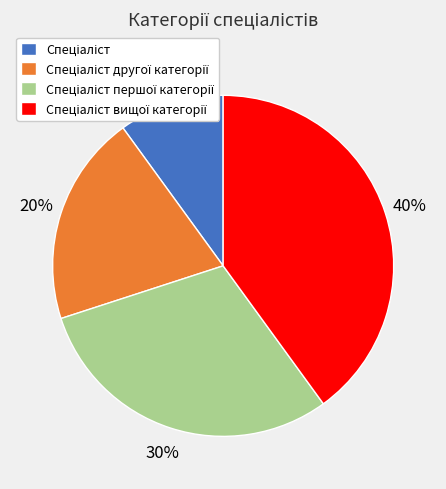

Is there any slice that represents more than half of the pie?

No